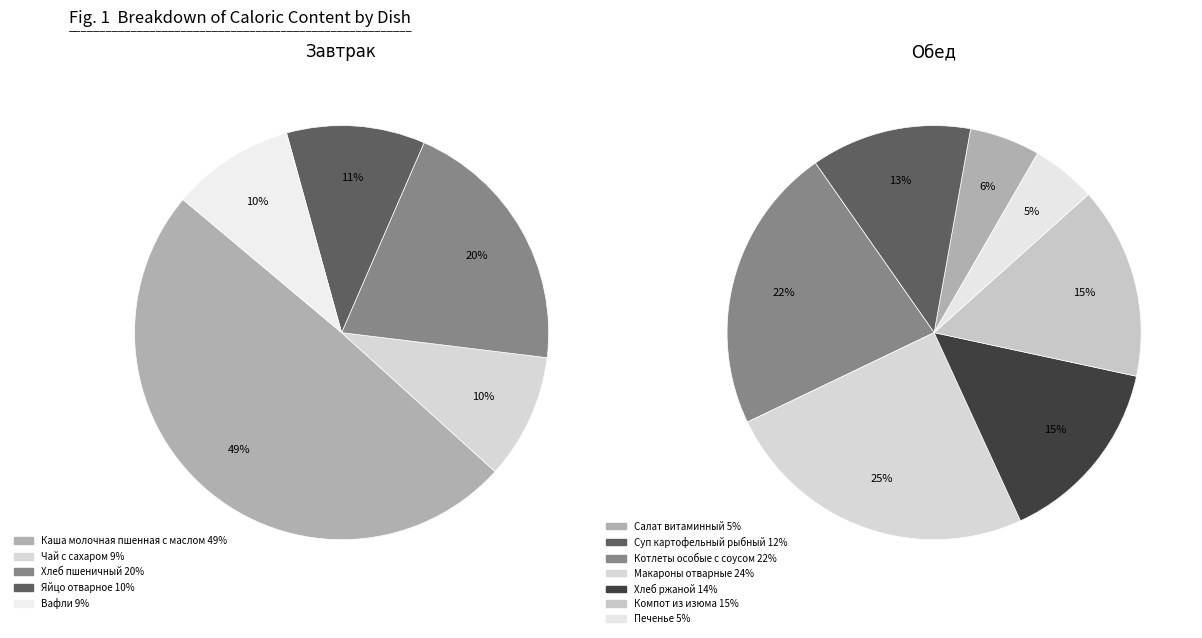

How many segments does this pie chart have?

12